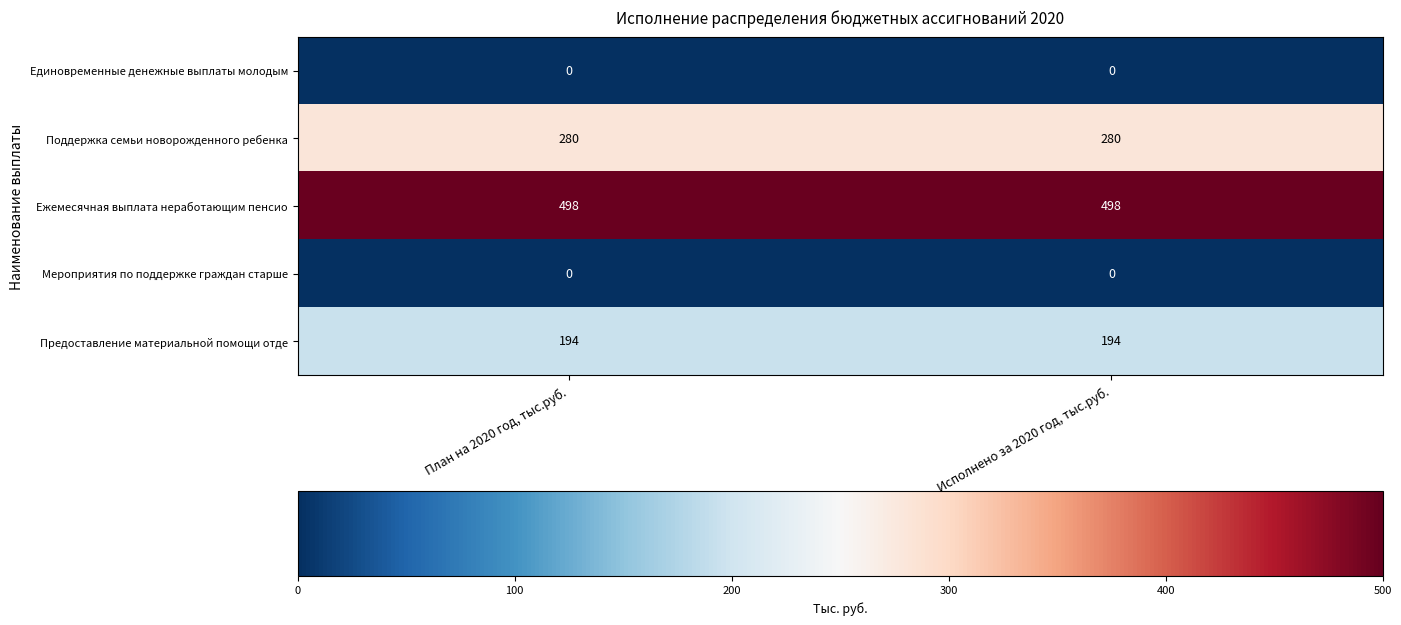

What is the total value across all series at Исполнено за 2020 год, тыс.руб.?

972